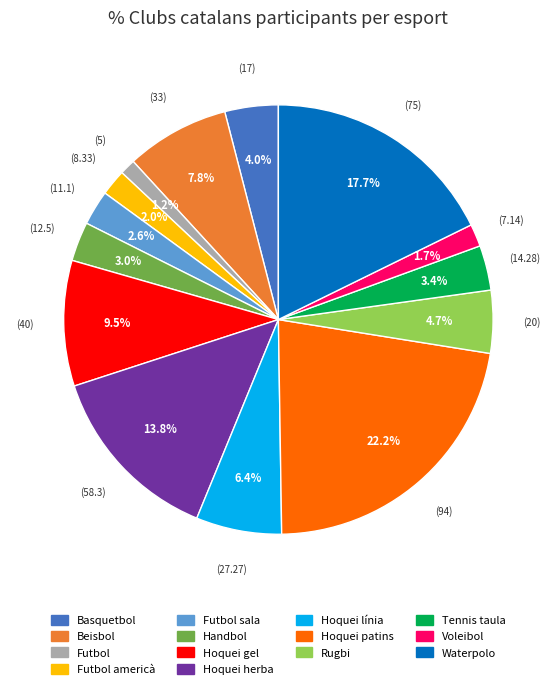

Is there a majority slice in this chart?

No